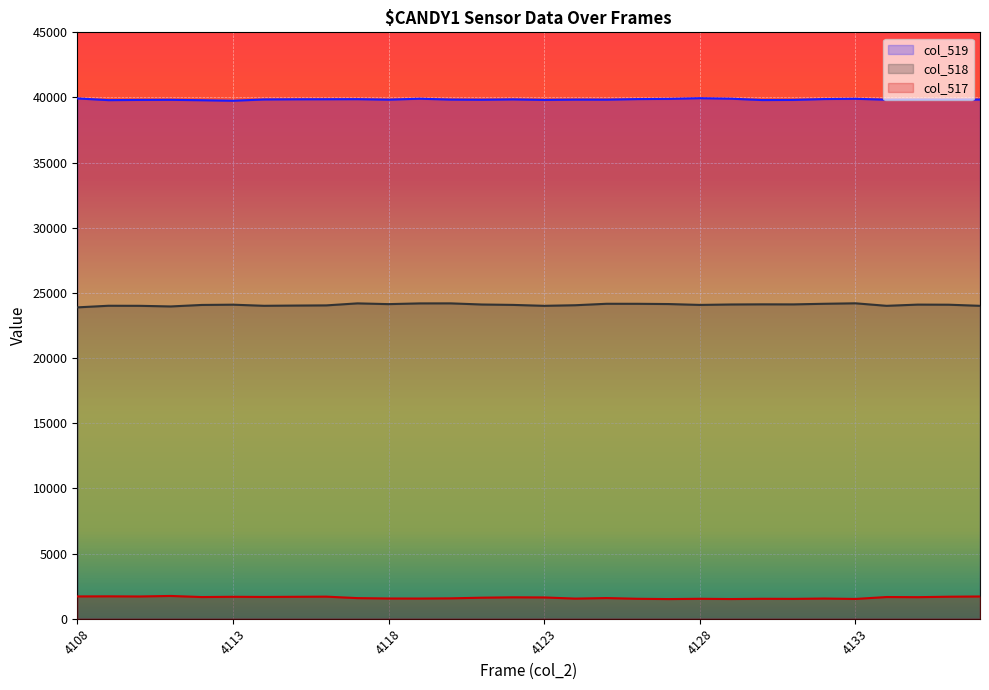

Reading left to right, what are all the values shown in this chart?

col_519: 39928	39797	39813	39820	39790	39750	39848	39861	39865	39872	39832	39906	39839	39825	39854	39813	39837	39833	39877	39894	39945	39908	39804	39813	39880	39901	39830	39840	39837	39841
col_518: 23894	24018	24013	23965	24080	24100	24015	24033	24046	24201	24143	24199	24201	24114	24083	24013	24058	24170	24168	24149	24082	24116	24127	24123	24170	24206	24013	24106	24098	24013
col_517: 1712	1719	1708	1748	1664	1684	1671	1684	1695	1582	1553	1549	1565	1615	1644	1634	1545	1587	1531	1508	1531	1511	1531	1524	1550	1518	1666	1655	1690	1708